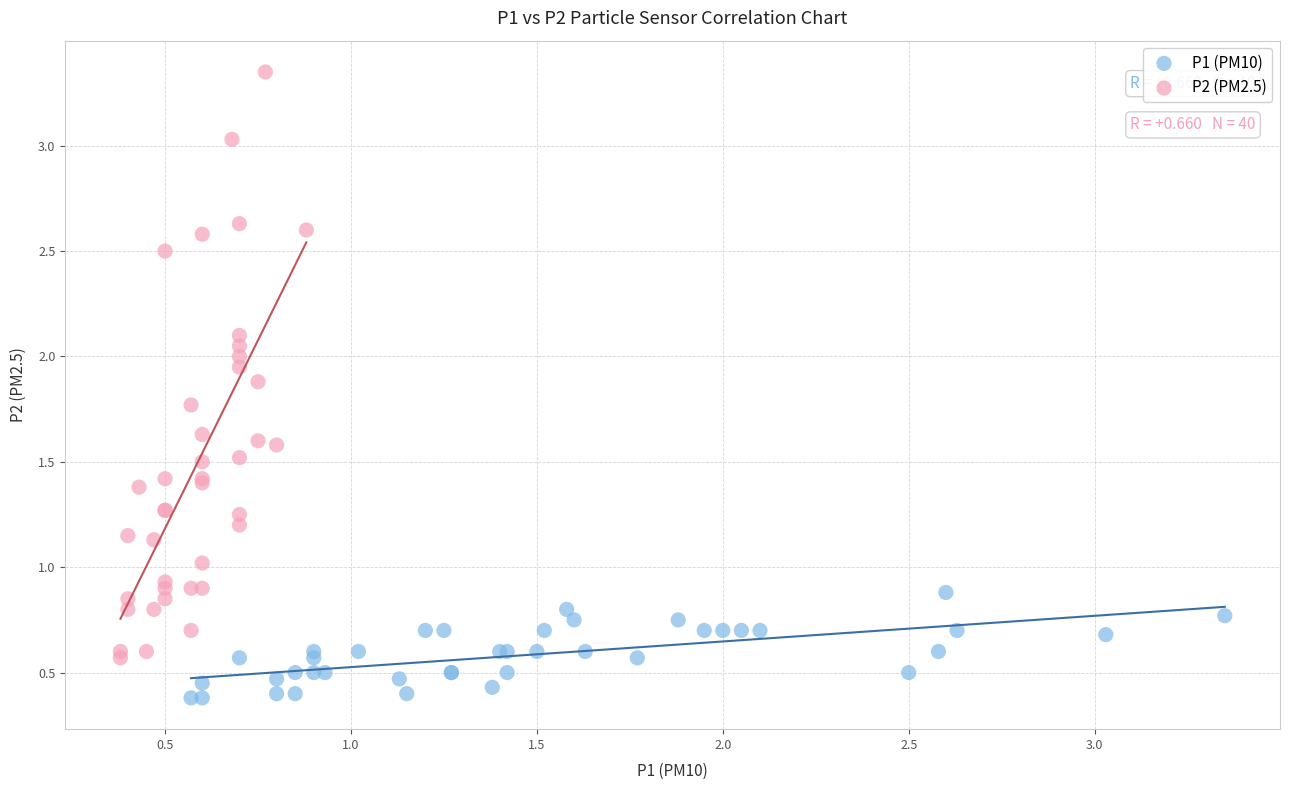

Which series contains the highest Y value?

P2 (PM2.5)